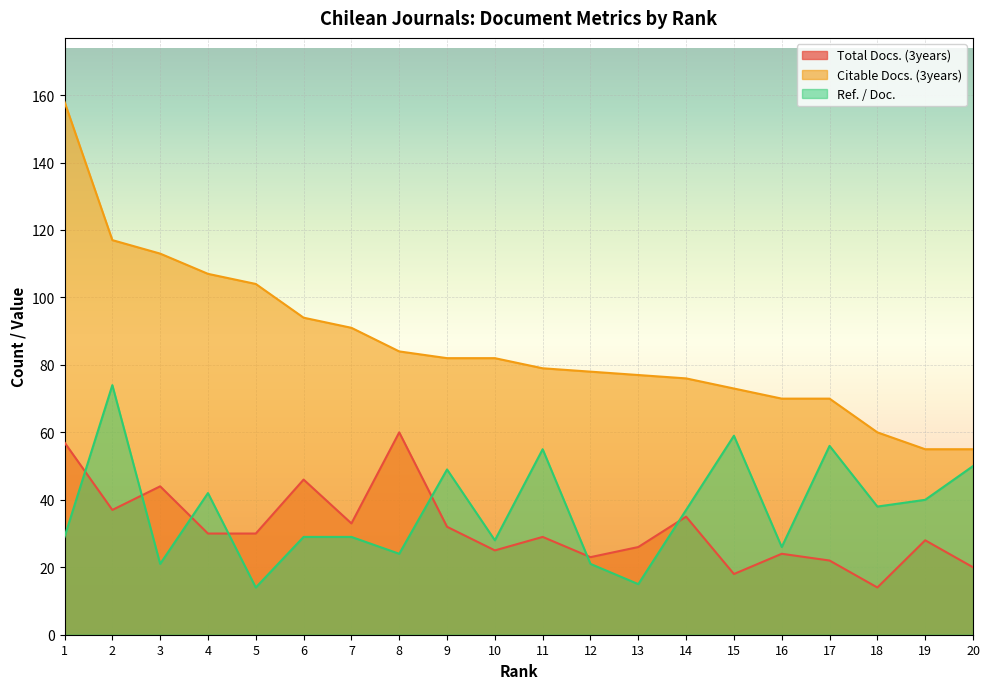

True or false: Total Docs. (3years) and Citable Docs. (3years) cross at least once.

False